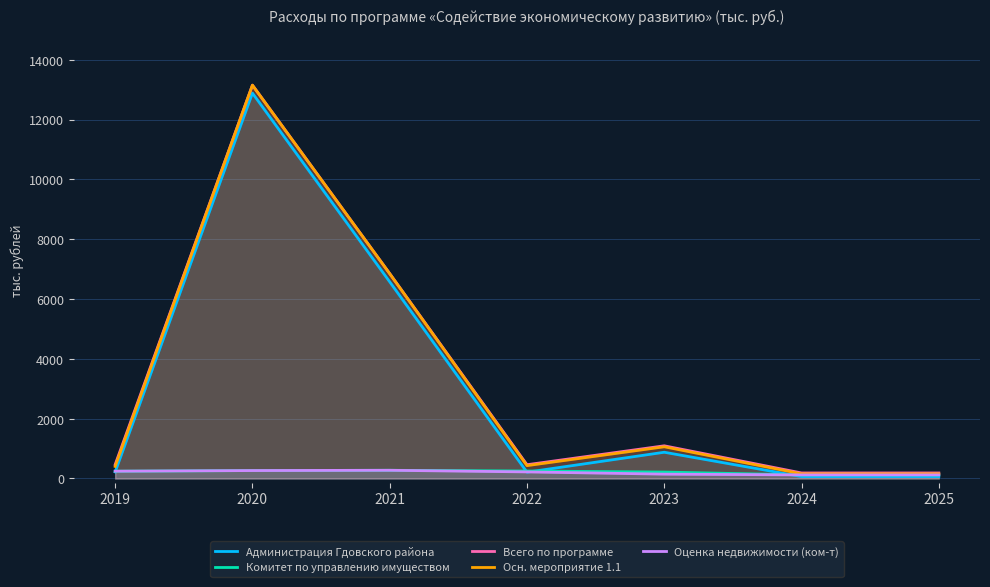

How many data points in Оценка недвижимости (ком-т) are above 220?

4